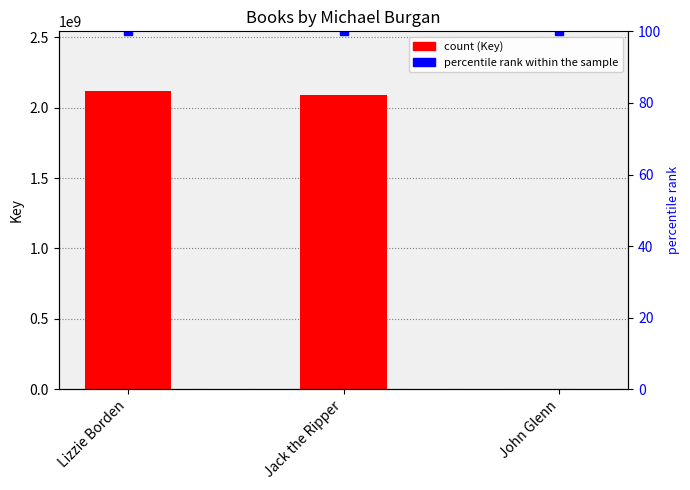

Rank the series by their average value, from lowest to highest.

percentile rank within the sample, Key